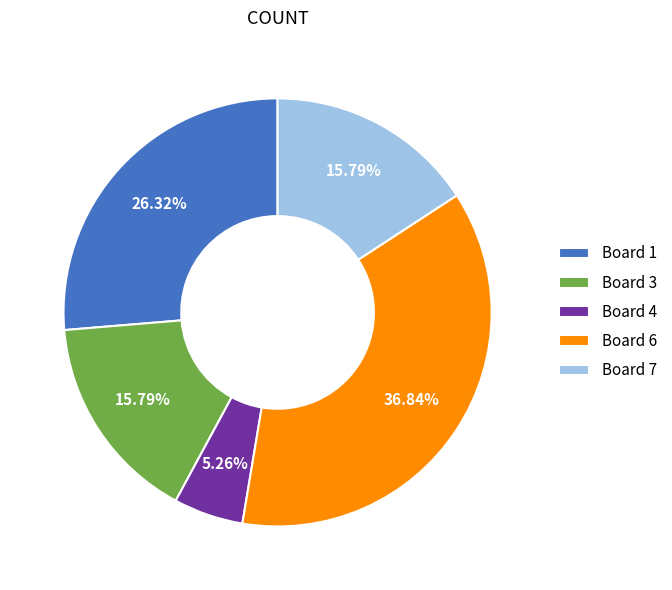

What is the largest slice in the pie chart?

Board 6